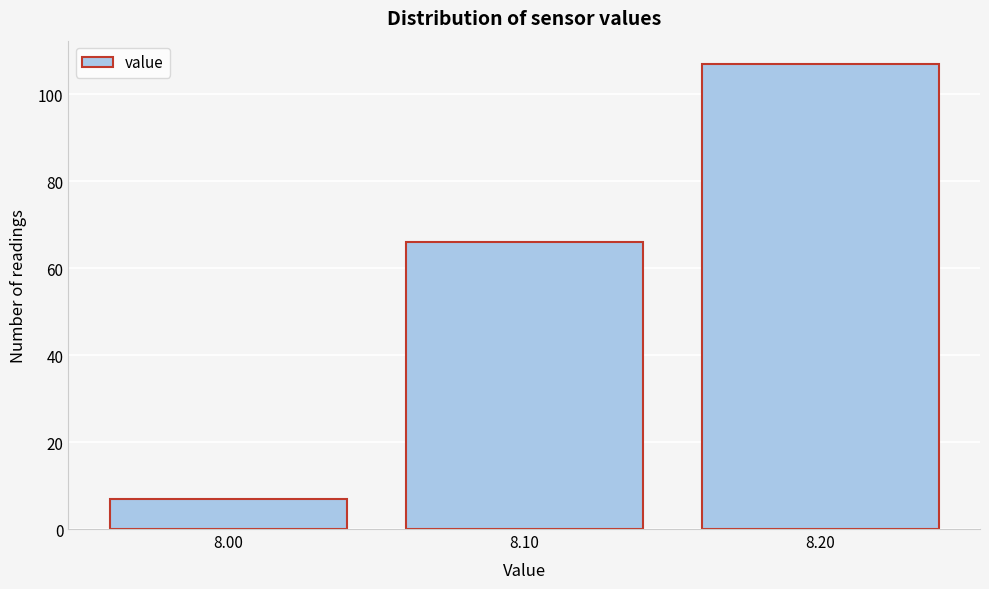

Reading left to right, list all the values displayed in this chart.

7	66	107